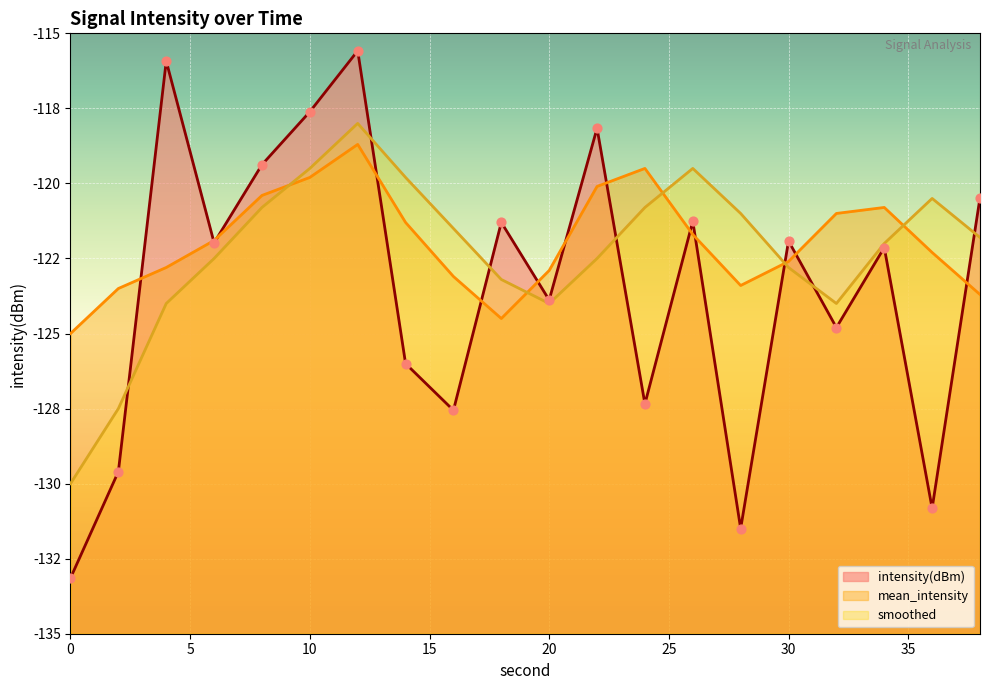

Which series reaches the maximum Y coordinate?

intensity(dBm)